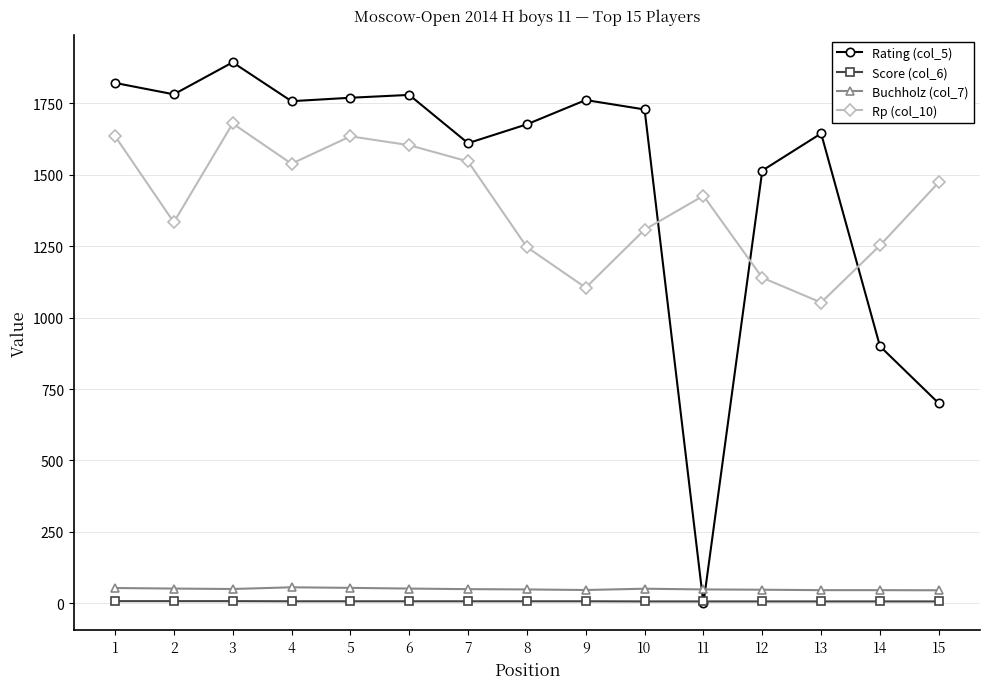

Is the value of Rp (col_10) at 14 greater than the value of Score (col_6) at 12?

Yes